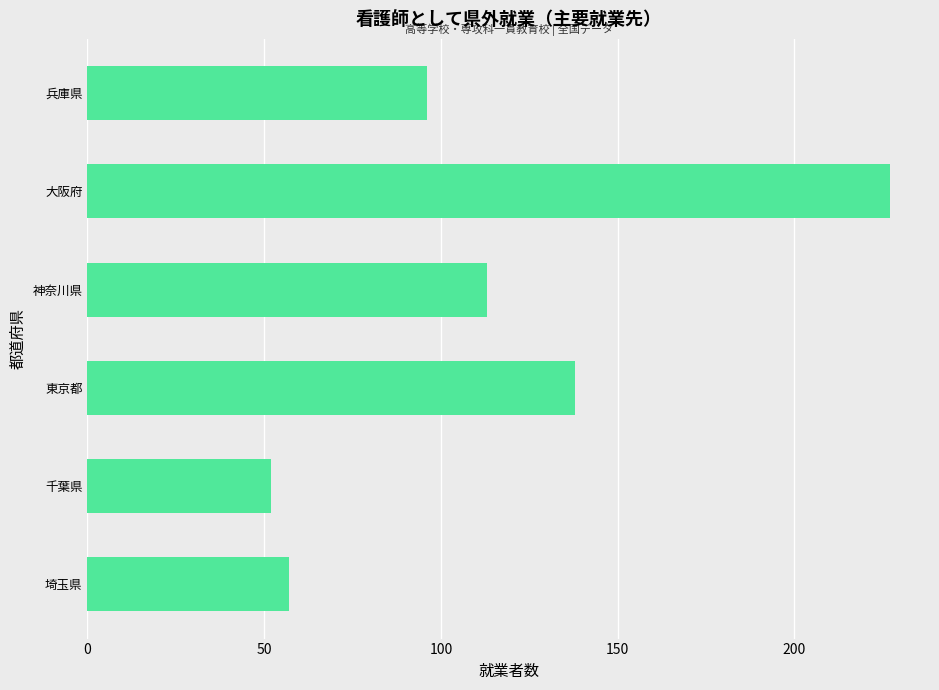

The value at 神奈川県 is 113. True or false?

True